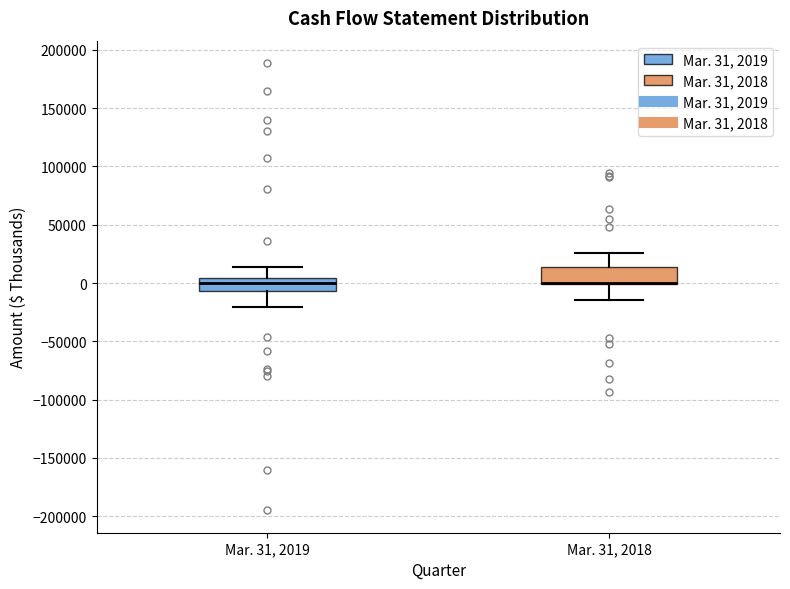

Reading left to right, transcribe this box plot: for each box, give where its median line is, the range the box spans, and where its two whiskers end, as read against the y-axis. The values are not printed on the chart, so give them approximately, as read against the axis.

Mar. 31, 2019: median 0, box -5000 to 5000, whiskers -20000 to 15000
Mar. 31, 2018: median 0 (drawn on the box's lower edge), box 0 to 15000, whiskers -15000 to 25000